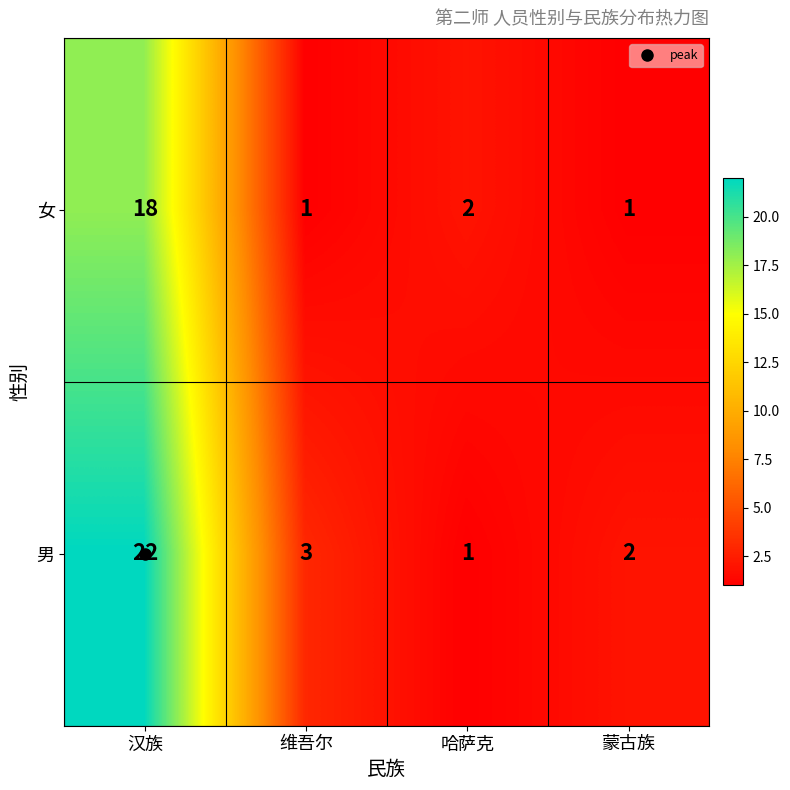

Count the number of categories in the chart.

4